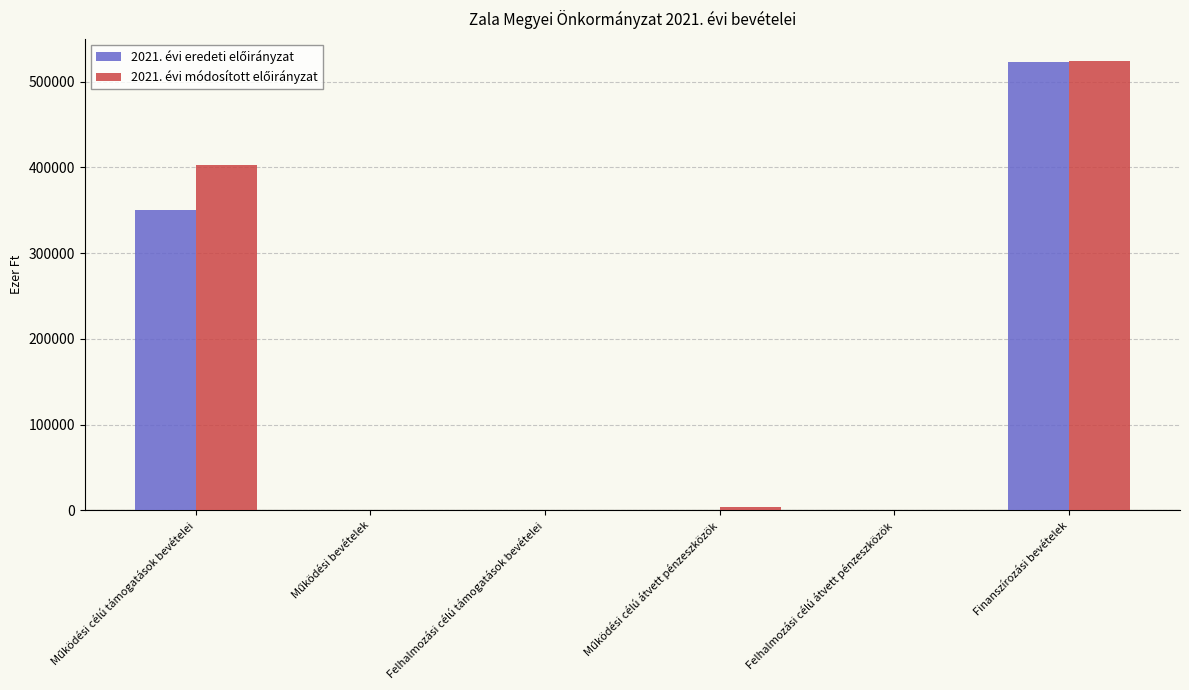

How many groups of bars are there?

6